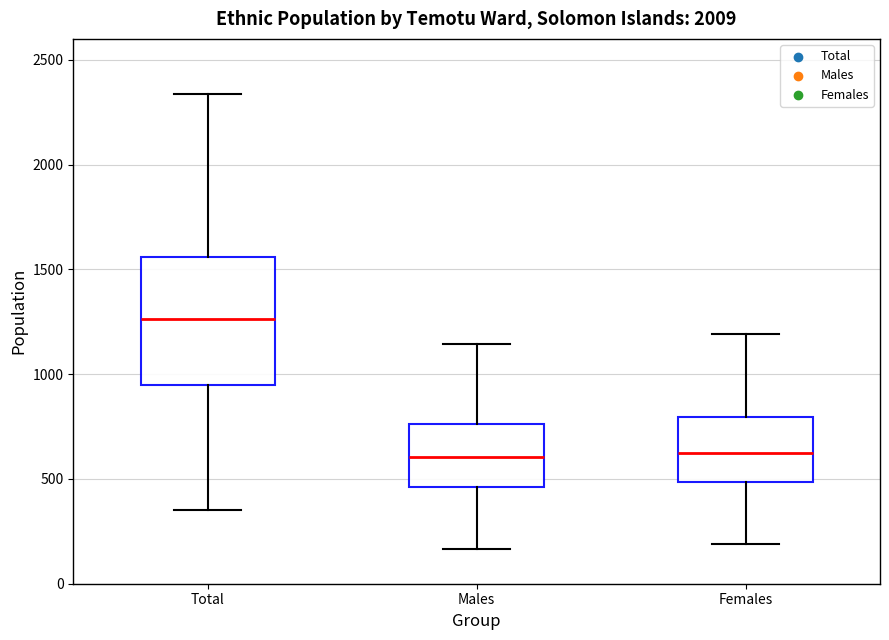

Where does the upper whisker of the box for Females end on the y-axis? The values are not printed on the chart, so give them approximately, as read against the axis.

1200